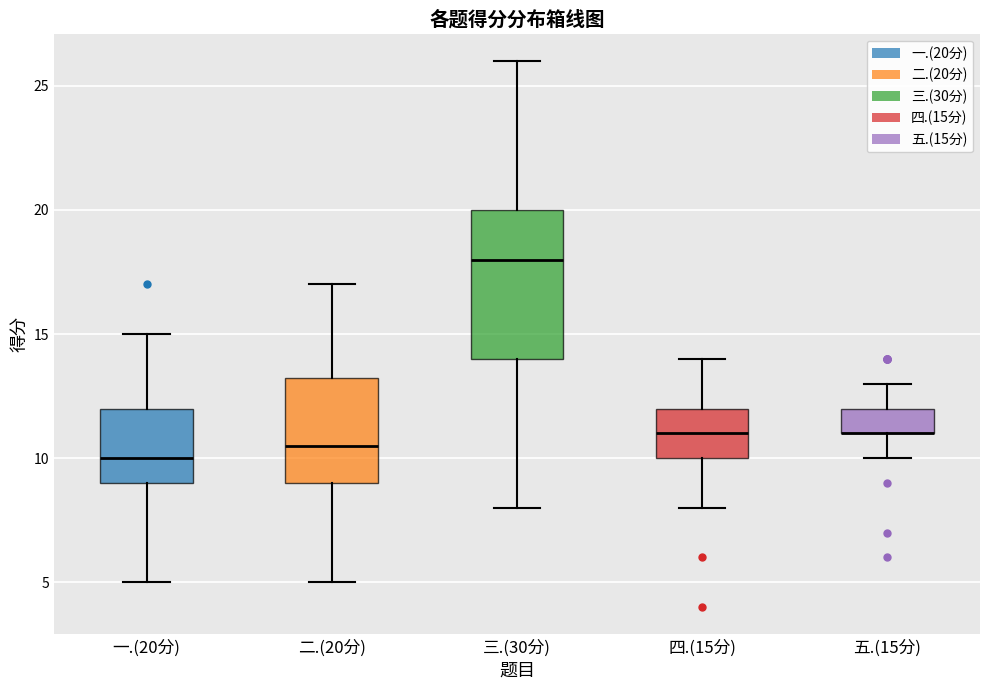

Reading left to right, transcribe this box plot: for each box, give where its median line is, the range the box spans, and where its two whiskers end, as read against the y-axis. The values are not printed on the chart, so give them approximately, as read against the axis.

一.(20分): median 10.0, box 9.0 to 12.0, whiskers 5.0 to 15.0
二.(20分): median 10.5, box 9.0 to 13.5, whiskers 5.0 to 17.0
三.(30分): median 18.0, box 14.0 to 20.0, whiskers 8.0 to 26.0
四.(15分): median 11.0, box 10.0 to 12.0, whiskers 8.0 to 14.0
五.(15分): median 11.0 (drawn on the box's lower edge), box 11.0 to 12.0, whiskers 10.0 to 13.0